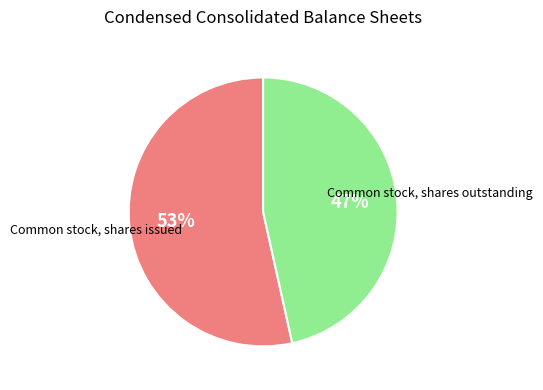

Rank the categories by value from lowest to highest.

Common stock, shares outstanding, Common stock, shares issued